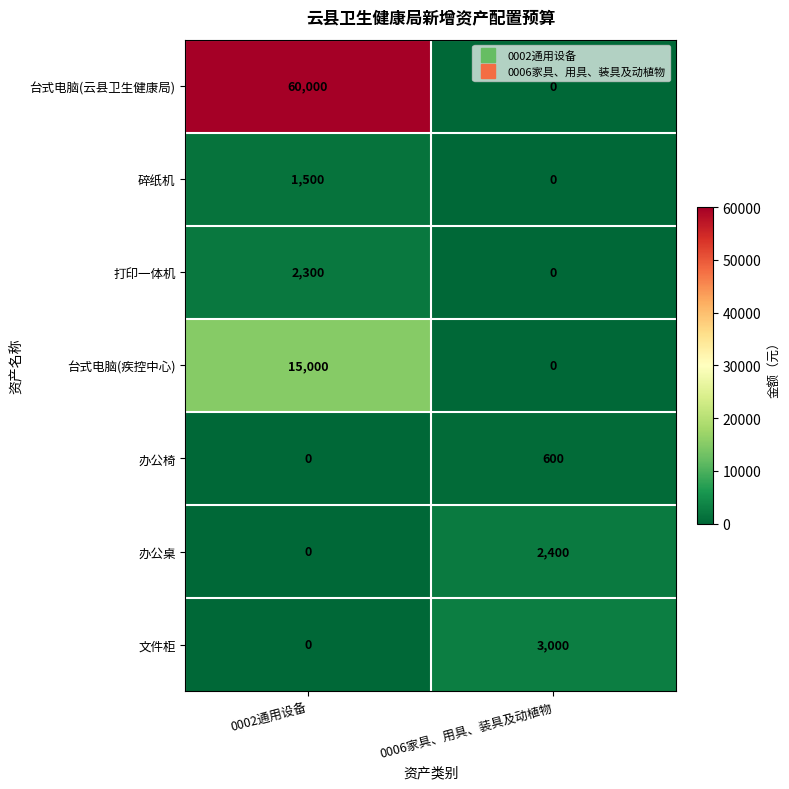

List the series in order of their peak value, lowest first.

办公椅, 碎纸机, 打印一体机, 办公桌, 文件柜, 台式电脑(疾控中心), 台式电脑(云县卫生健康局)